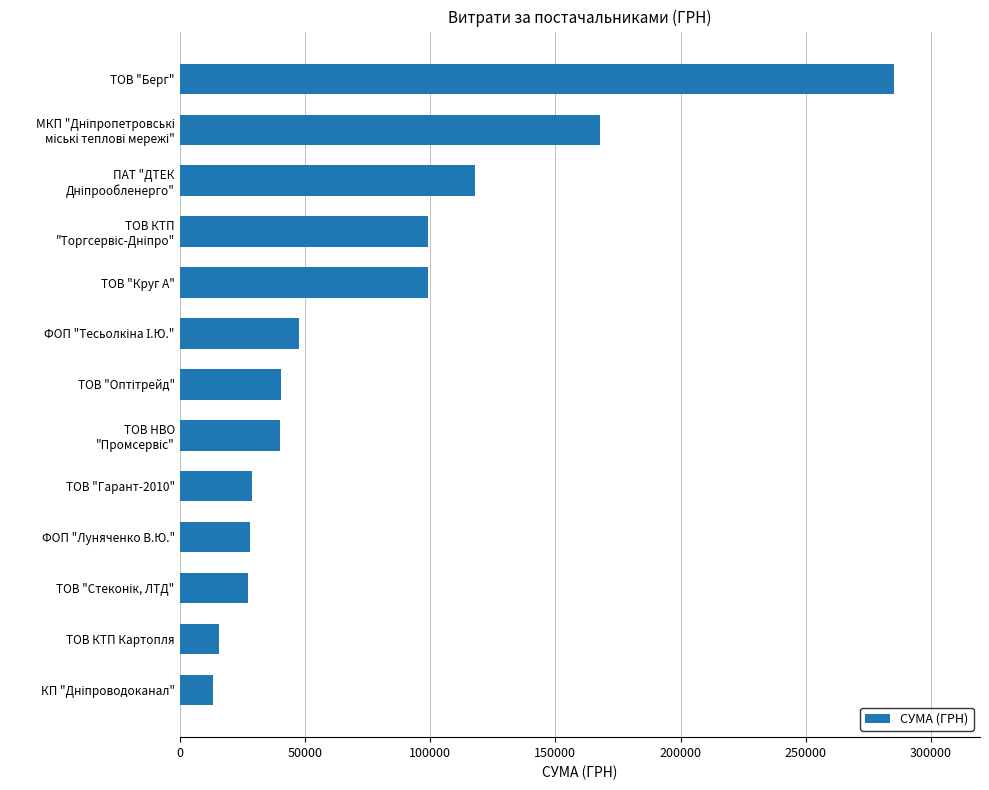

What is the sum of all values?

1011850.2